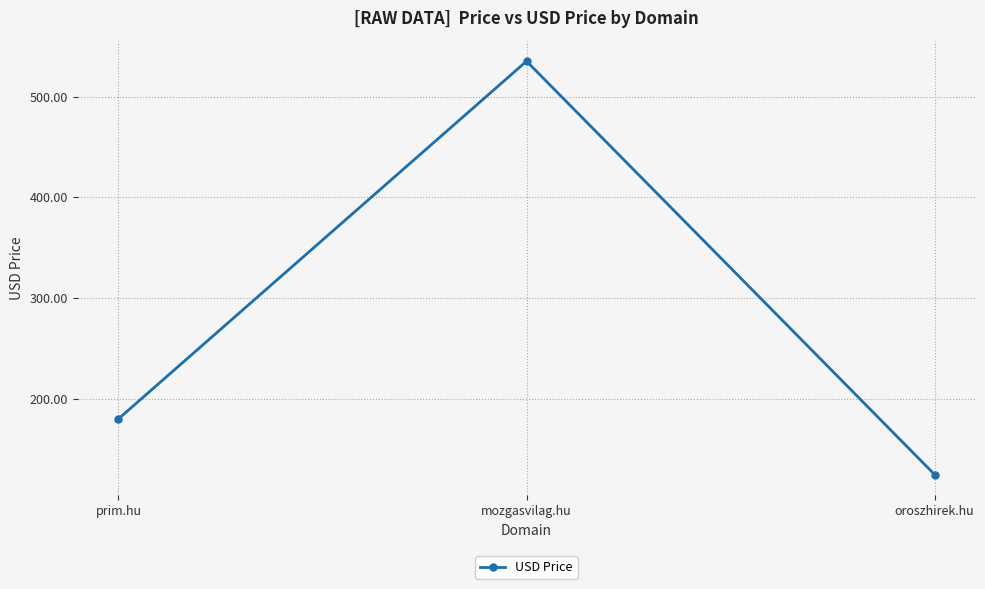

Rank the categories by value from lowest to highest.

oroszhirek.hu, prim.hu, mozgasvilag.hu